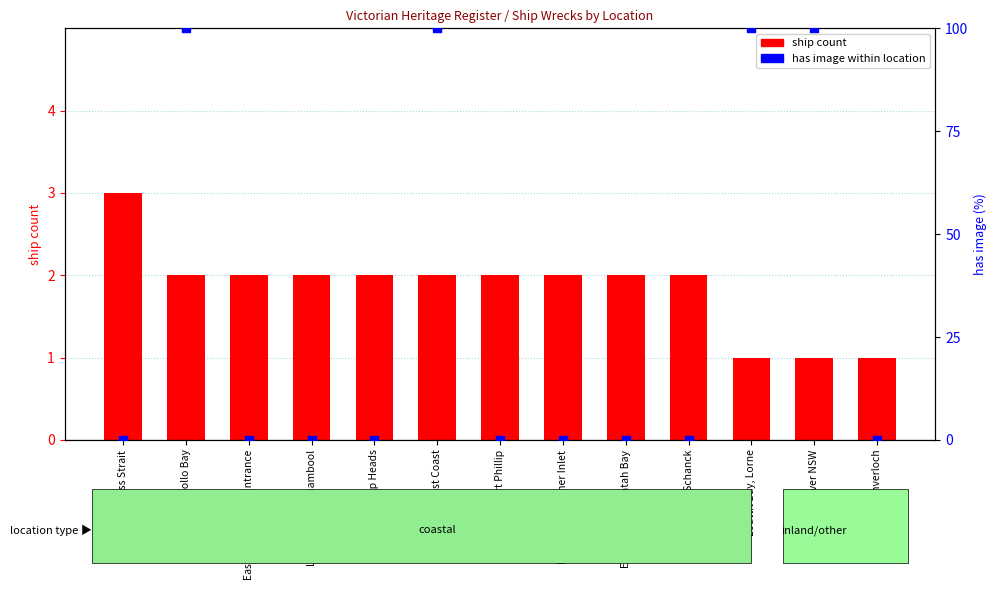

Is the value of ship count at Port Phillip greater than the value of has image (0/100%) at Williams River NSW?

No